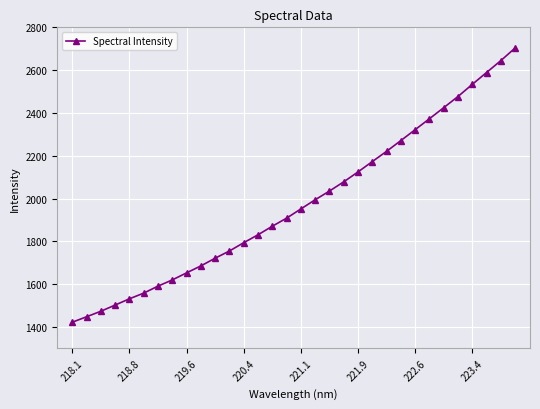

What is the smallest value displayed?

1422.0